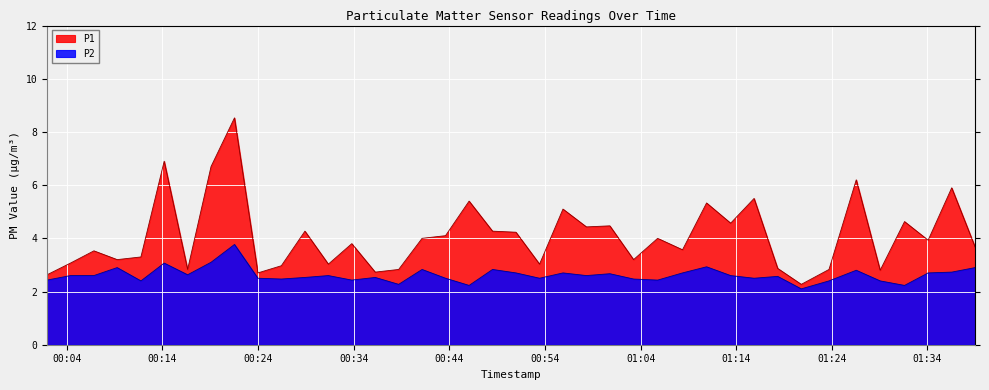

At 2023-07-31T01:26:33, list the series in order from largest to smallest.

P1, P2